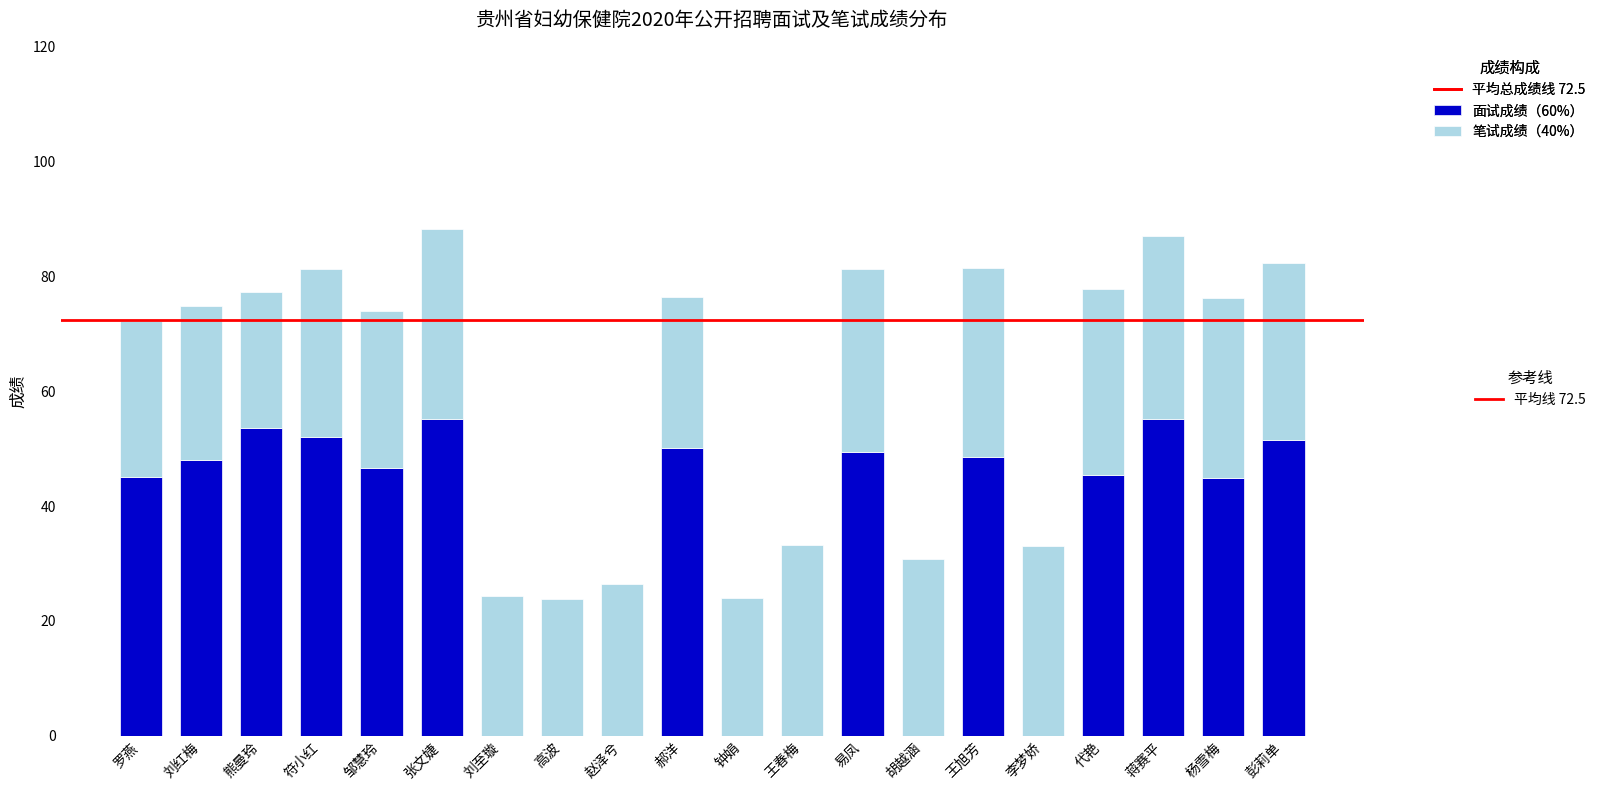

What is the total value across all series at 王旭芳?

81.5